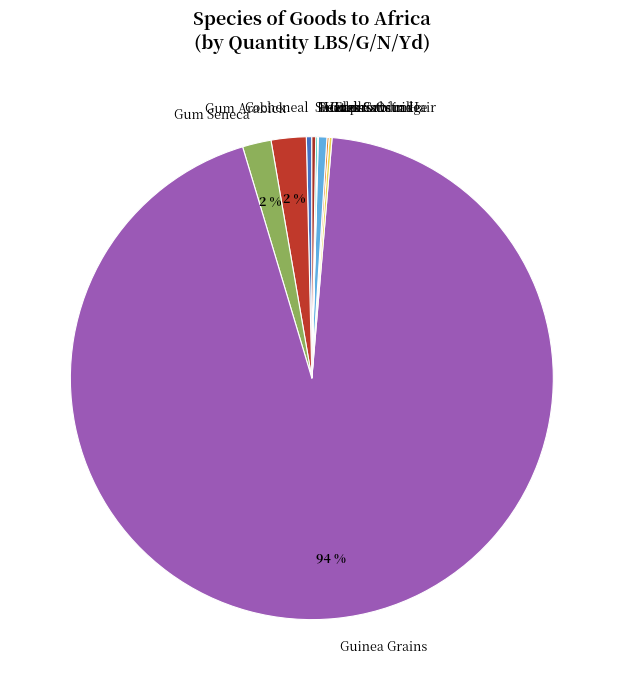

To the nearest percent, what is the average slice percentage?

10%